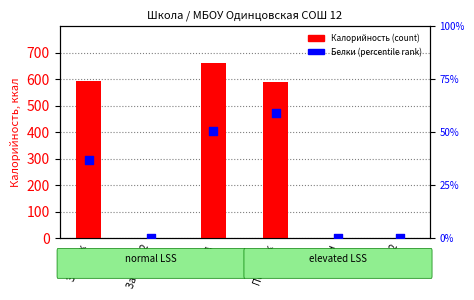

Which series has the largest Y range (max minus min)?

Калорийность (count)